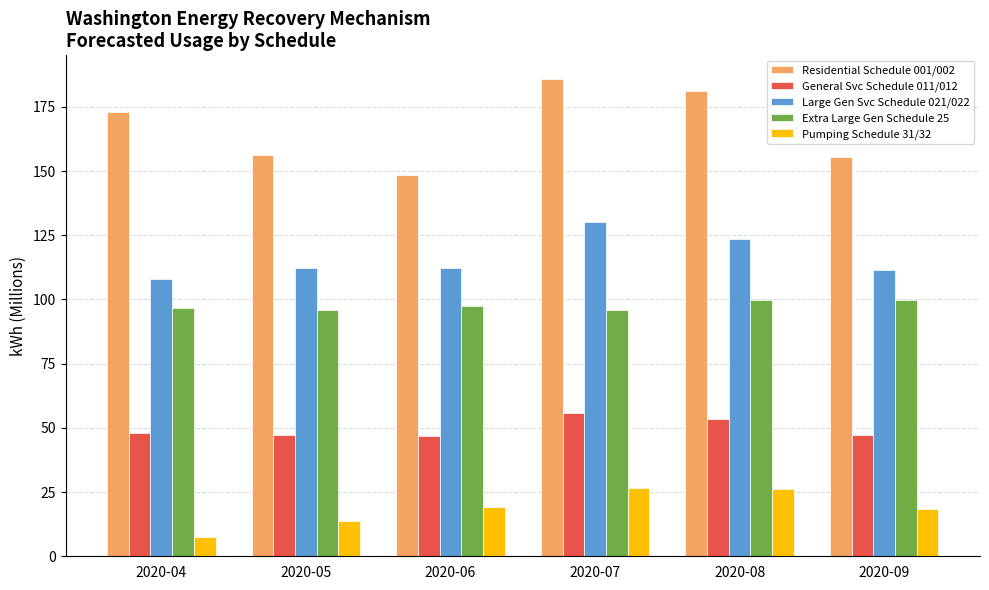

What is the difference between the second highest and second lowest values in the Pumping Schedule 31/32 series?

12.3